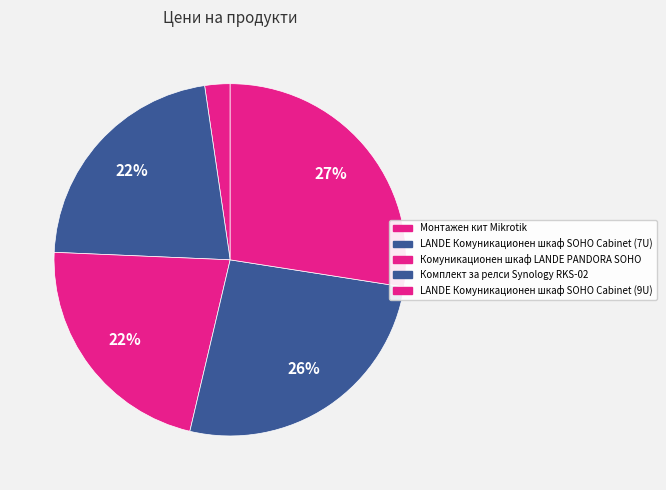

Is there a majority slice in this chart?

No